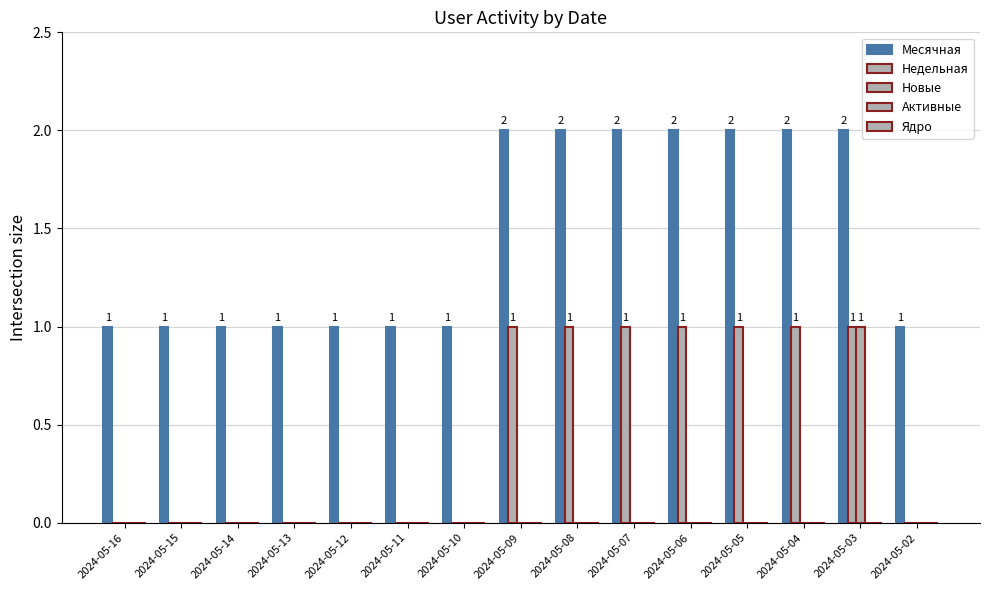

Rank the series at 2024-05-04 from highest to lowest value.

Месячная, Недельная, Новые, Активные, Ядро